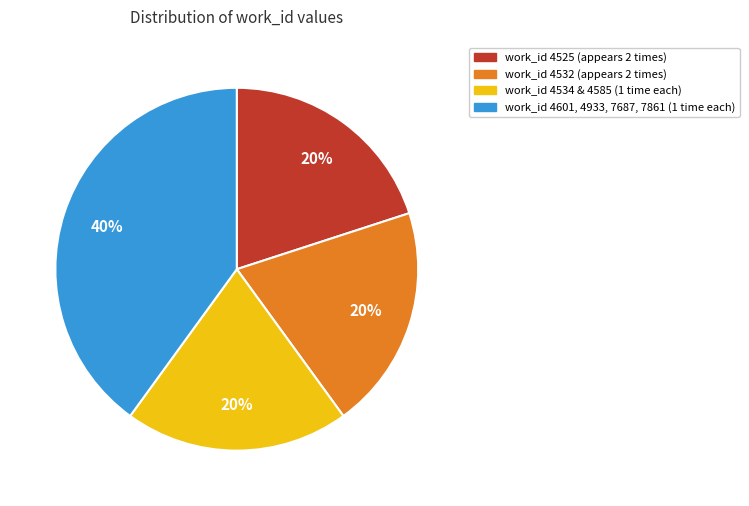

Is there a majority slice in this chart?

No